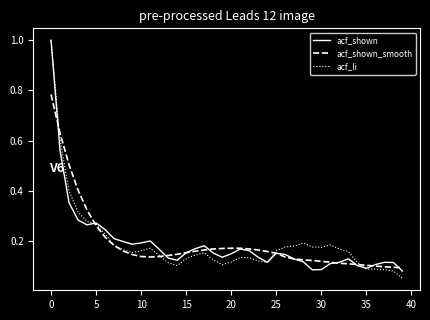

What is the difference between the second highest and second lowest values in the acf_shown series?

0.5